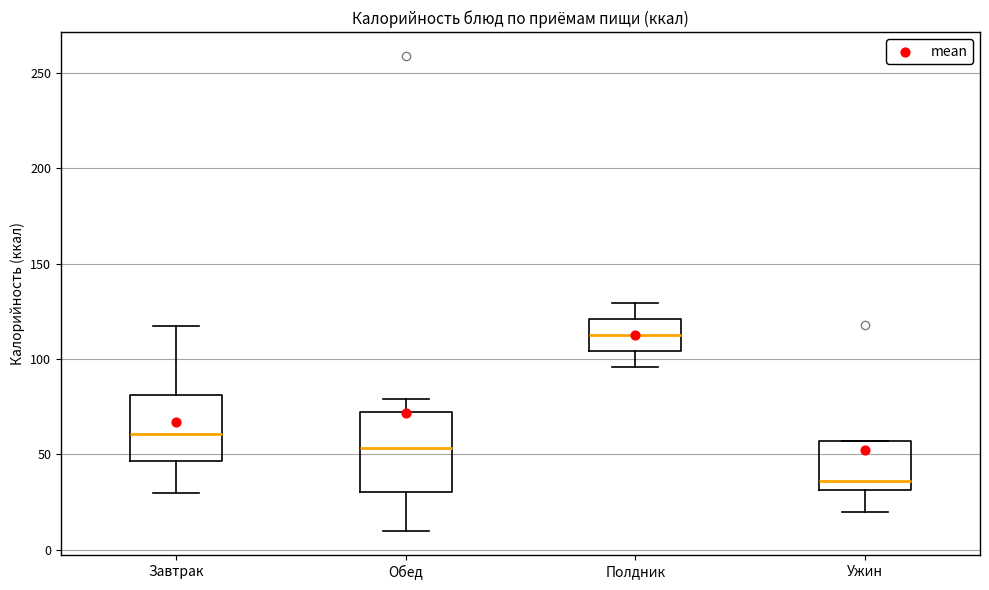

Which box has the highest median line?

Полдник